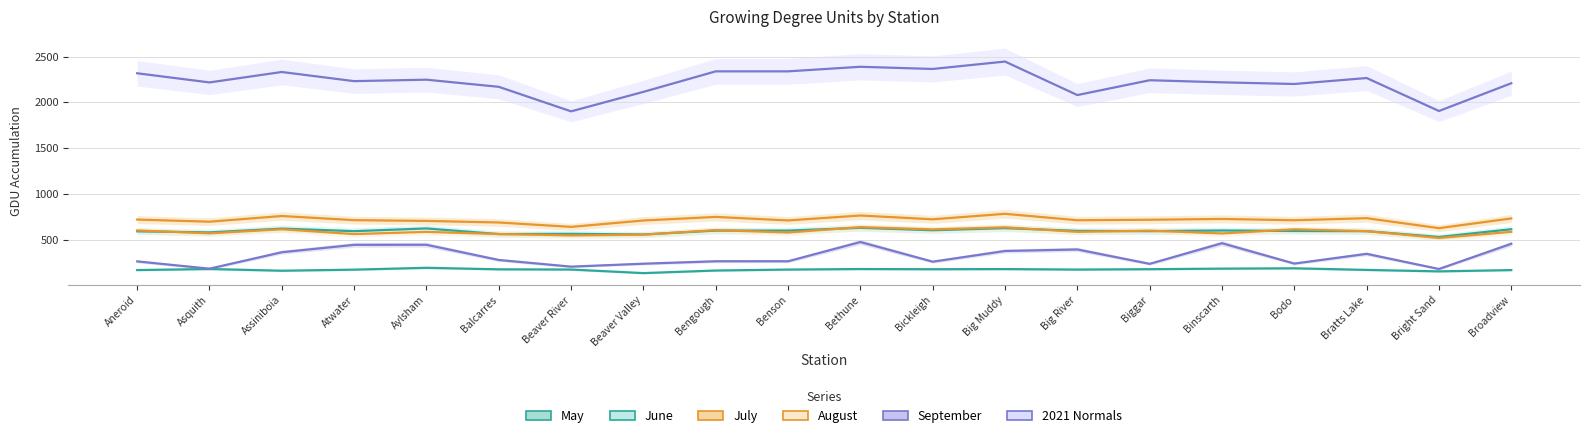

What is the value of the September point at the 4th from the left?

444.1